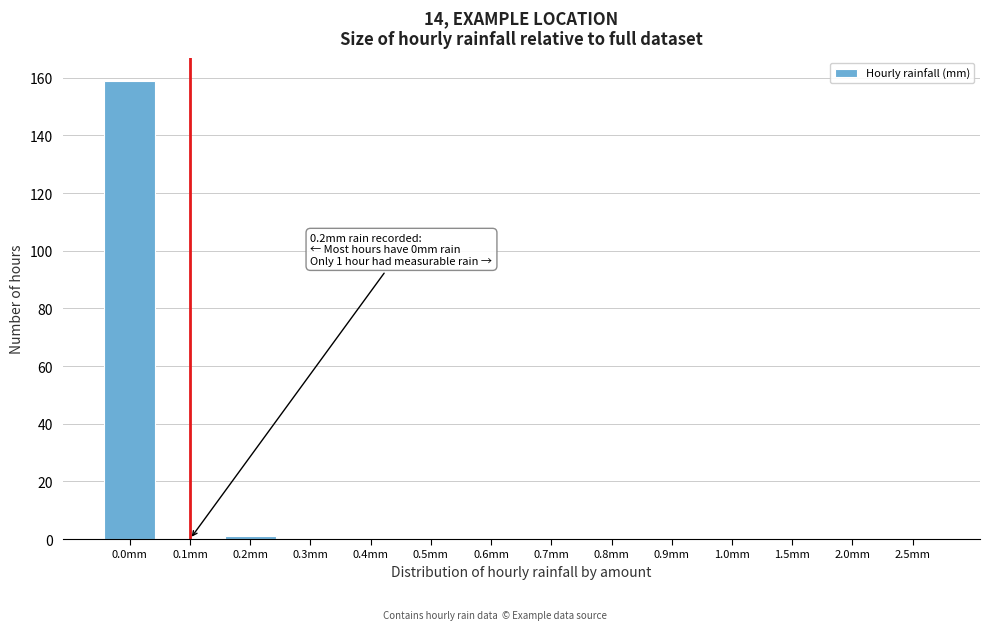

Reading left to right, extract all data points from this chart.

0.0mm=159	0.1mm=0	0.2mm=1	0.3mm=0	0.4mm=0	0.5mm=0	0.6mm=0	0.7mm=0	0.8mm=0	0.9mm=0	1.0mm=0	1.5mm=0	2.0mm=0	2.5mm=0